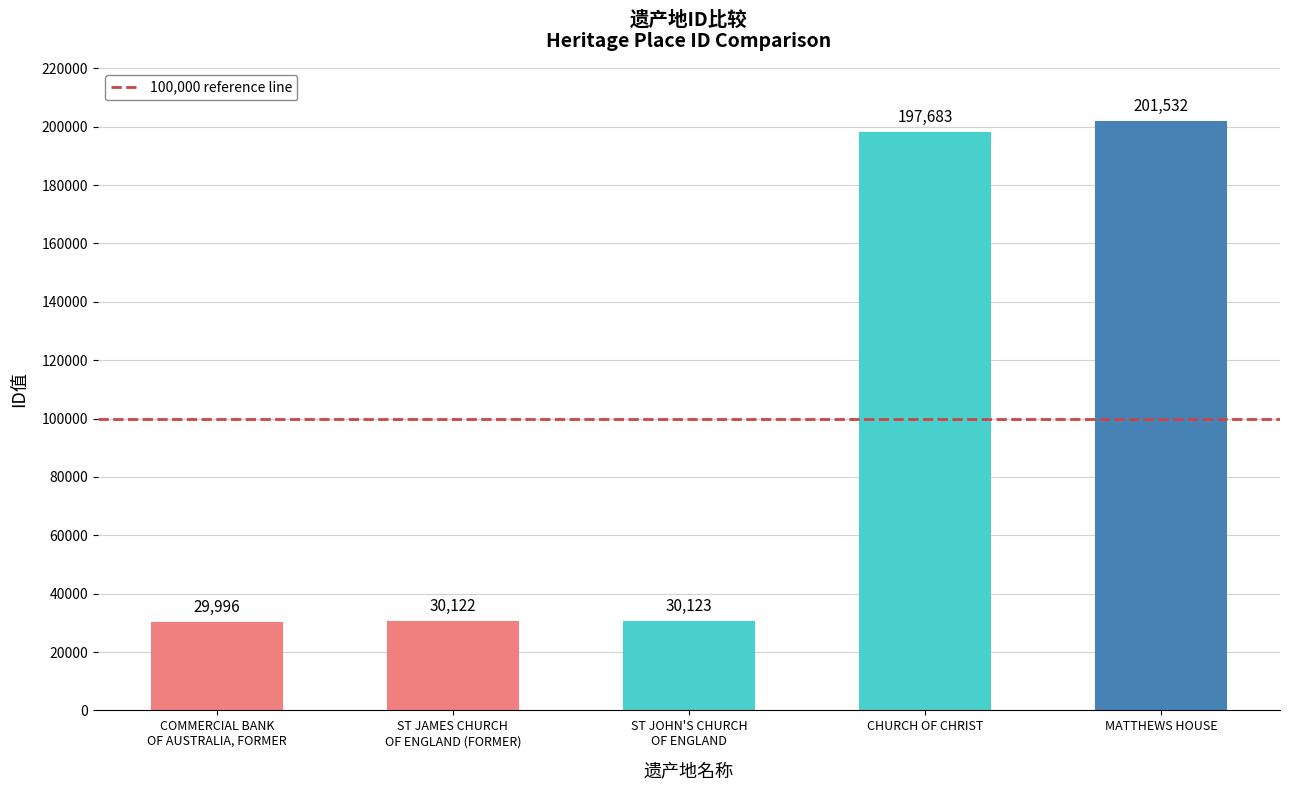

What is the sum of the values at ST JOHN'S CHURCH
OF ENGLAND and COMMERCIAL BANK
OF AUSTRALIA, FORMER?

60119